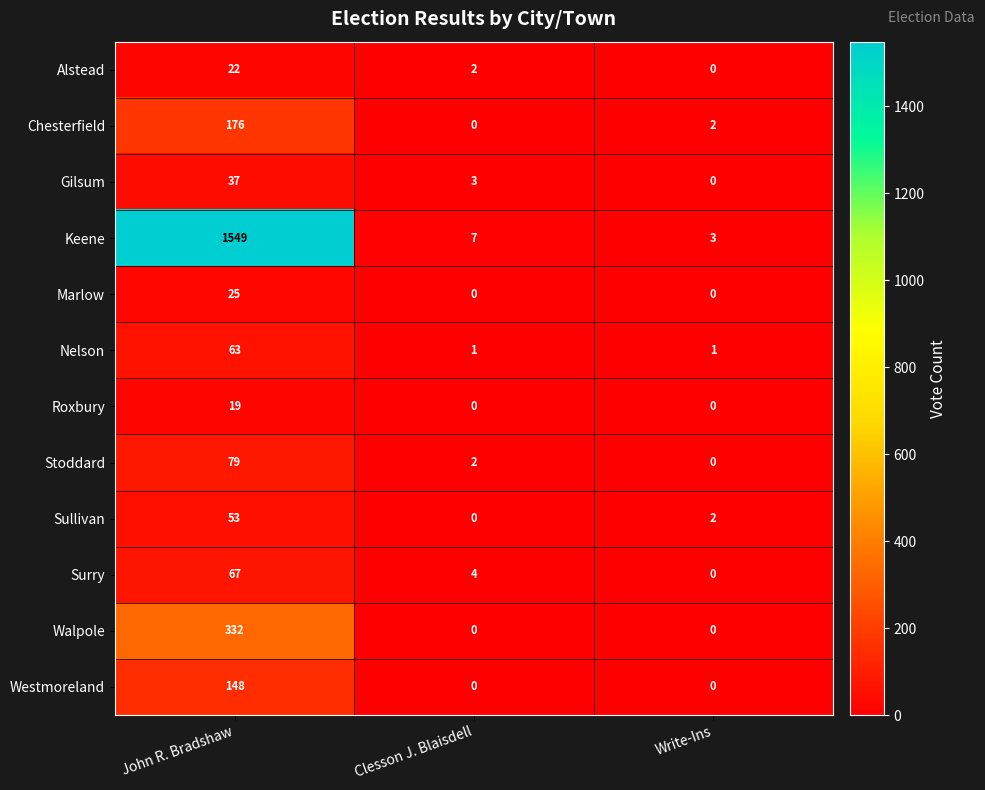

True or false: Chesterfield has a value of 1 at Write-Ins.

False